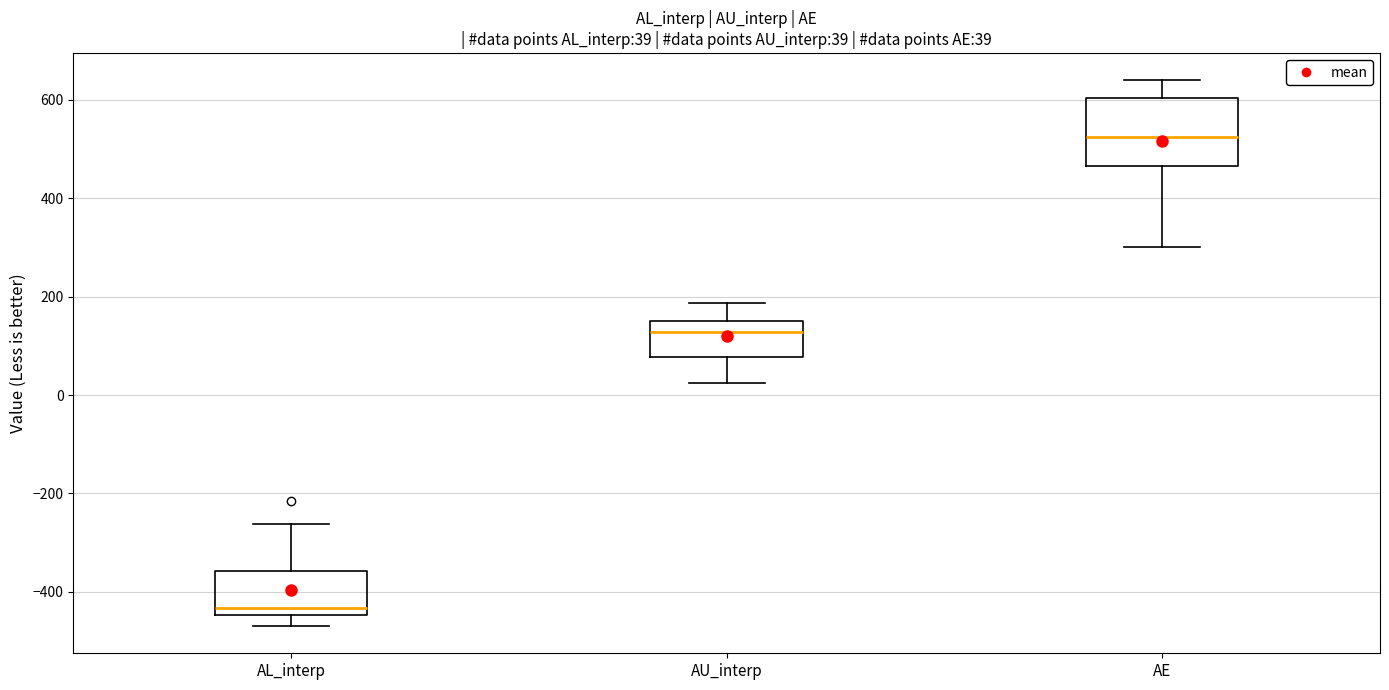

Comparing the boxes themselves (not the whiskers), which one is the tallest?

AE